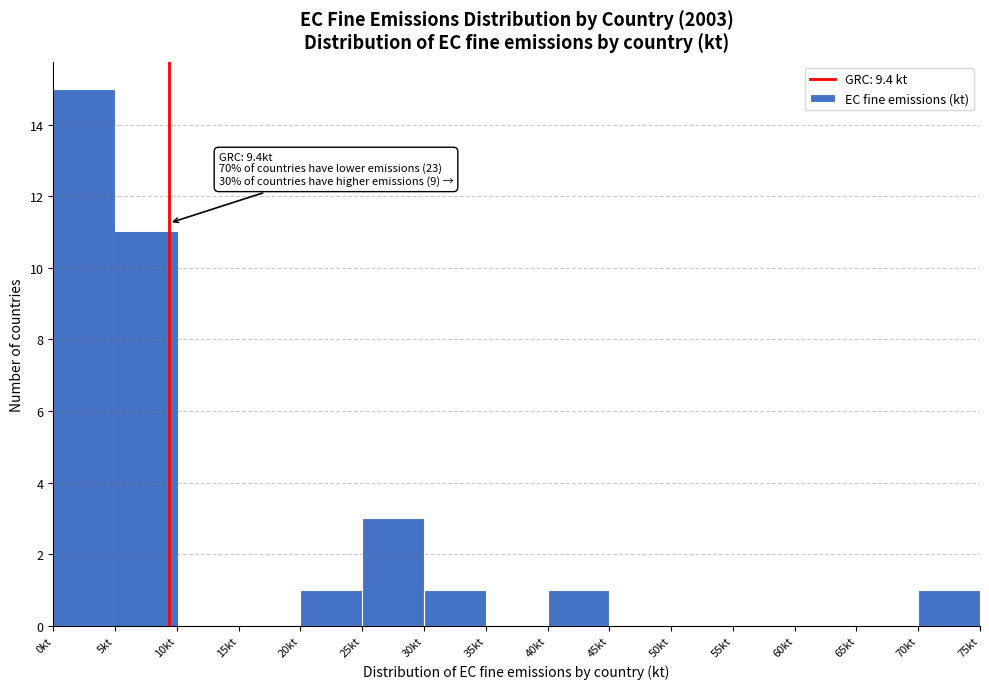

Which range on the x-axis has the tallest bar?

0 to 5